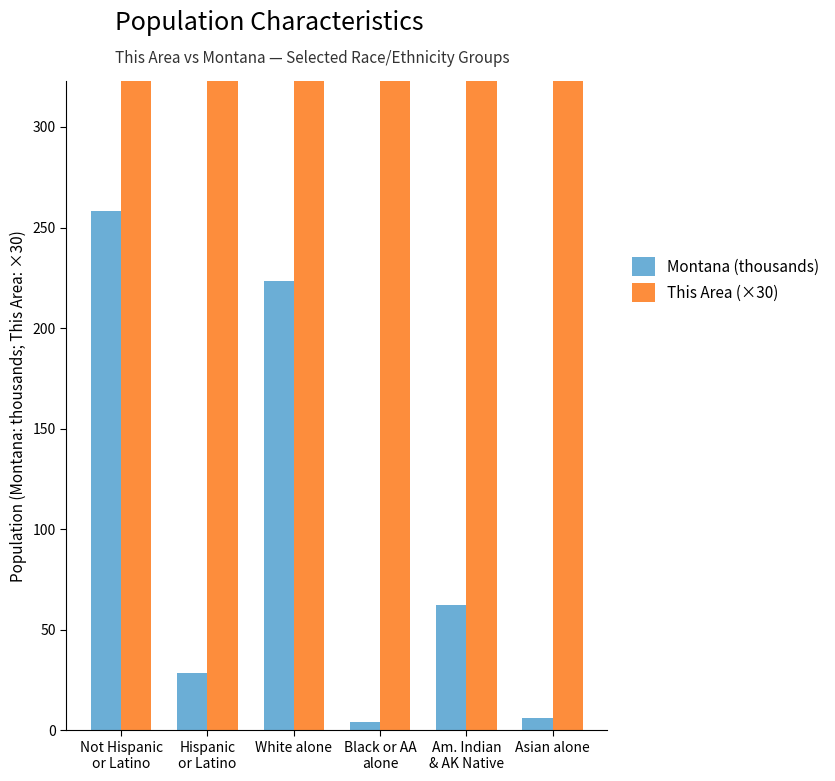

Where is Montana (thousands) nearest to the value 131?

Am. Indian
& AK Native